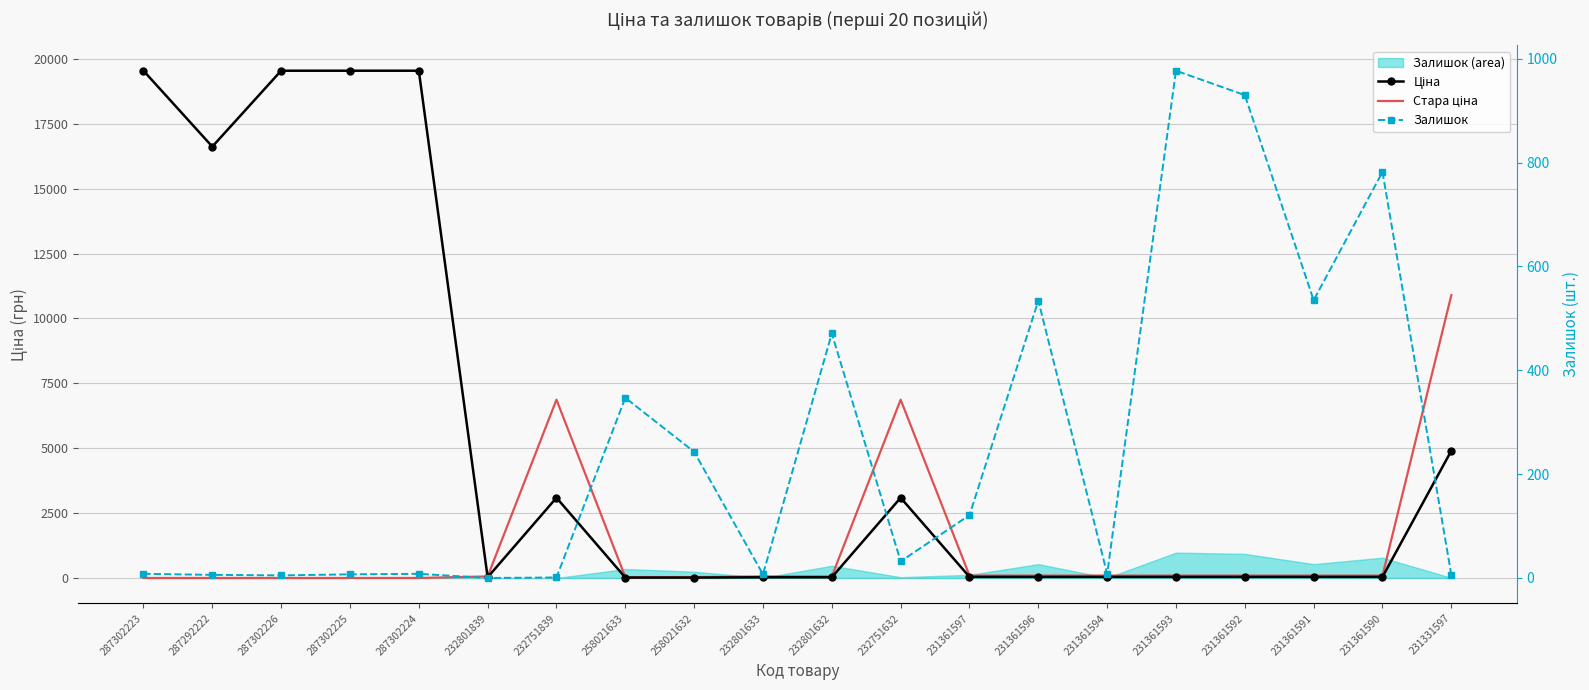

In Ціна, how many points are higher than both neighbors (excluding endpoints)?

2